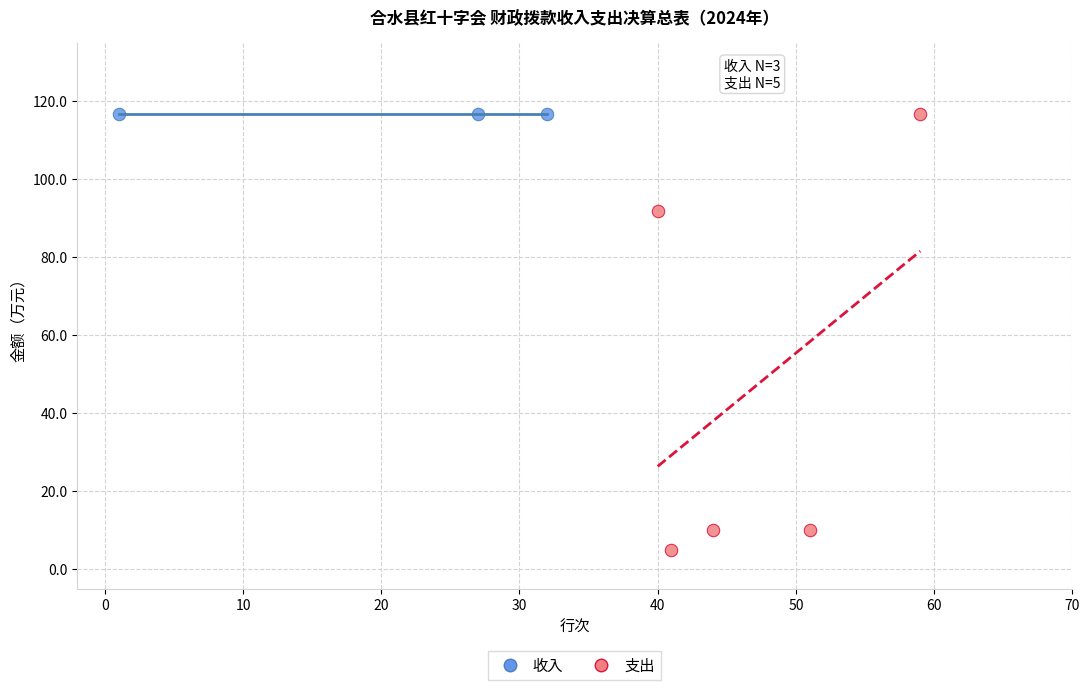

Which series reaches the minimum Y coordinate?

支出